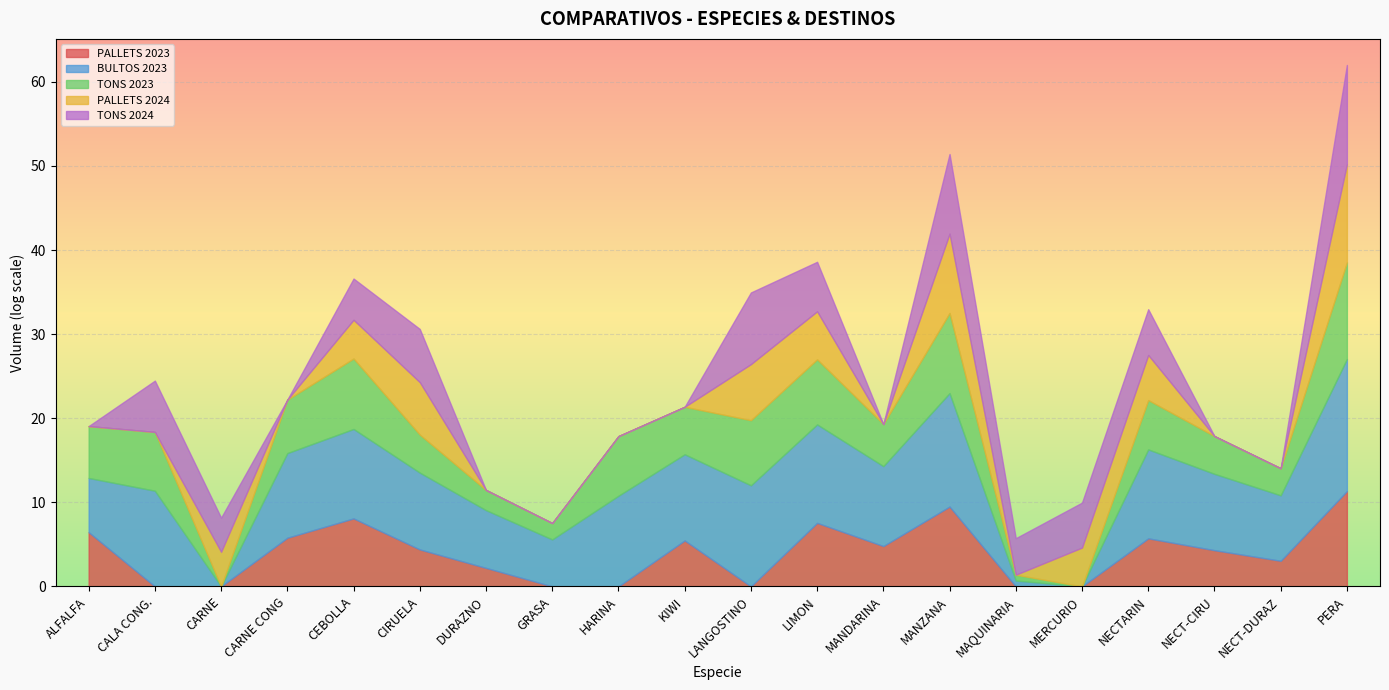

List the series in order of their peak value, highest first.

BULTOS 2023, TONS 2024, PALLETS 2024, TONS 2023, PALLETS 2023